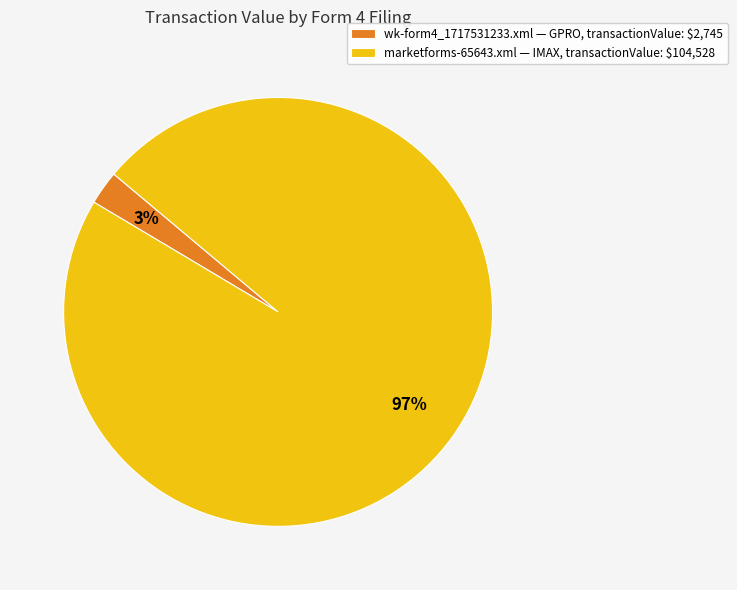

To the nearest percent, what portion does marketforms-65643.xml — IMAX, transactionValue: $104,528 represent?

97%